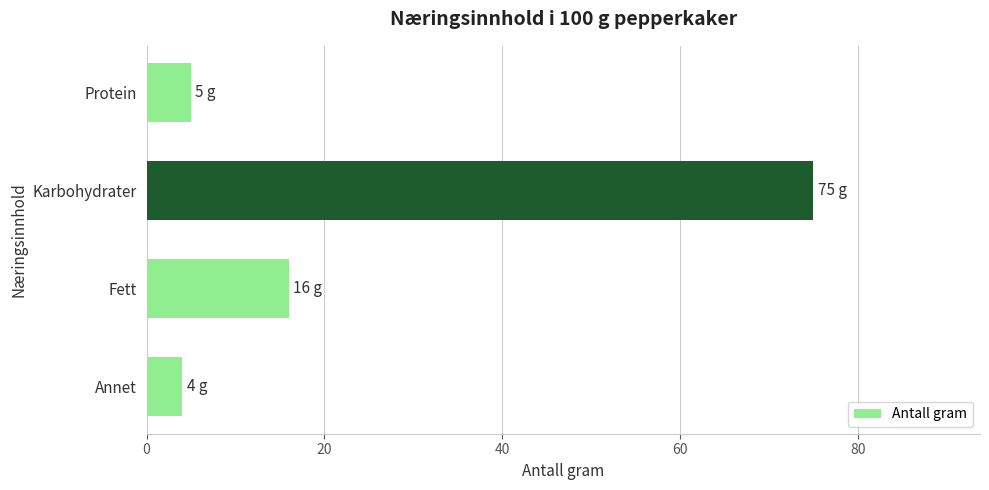

What is the sum of all values?

100